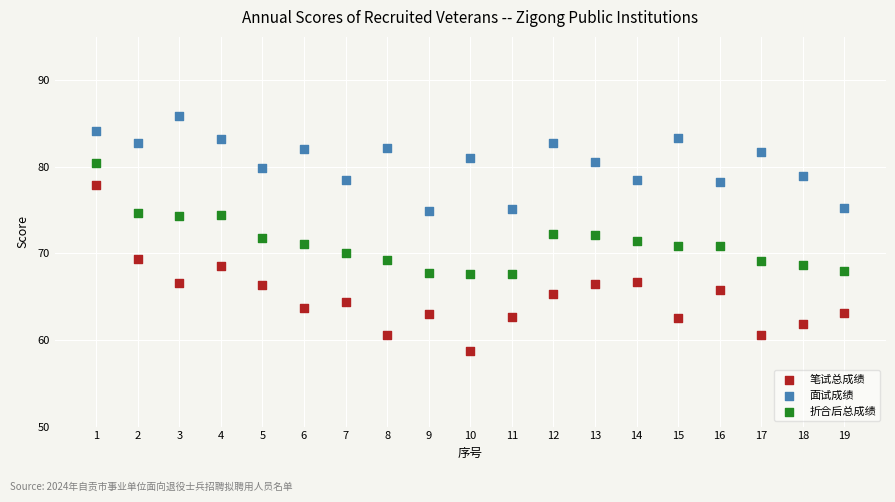

Across all data points, what is the range of X values (max minus min)?

18.0